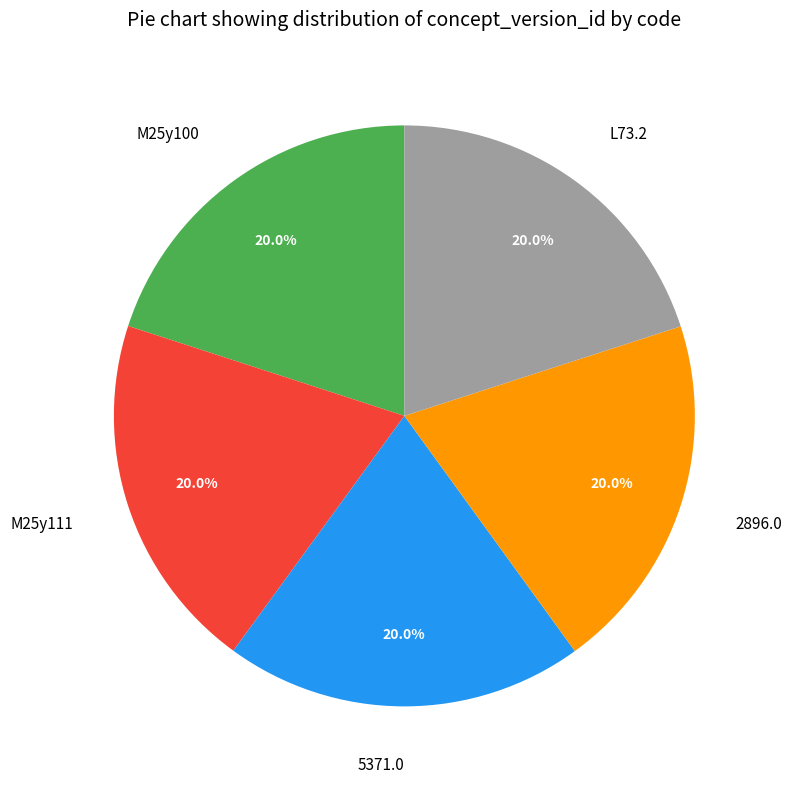

Is 2896.0 the majority of the pie?

No